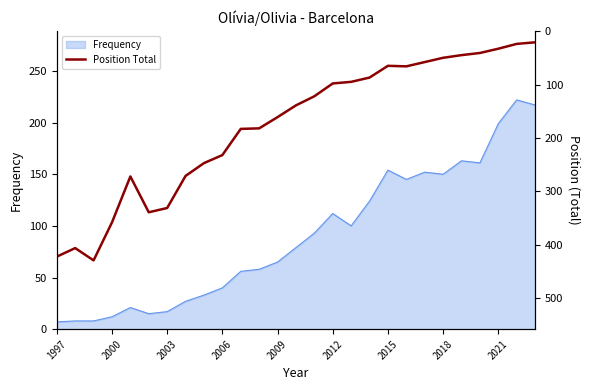

True or false: the data has more than 2 interior local peaks.

True